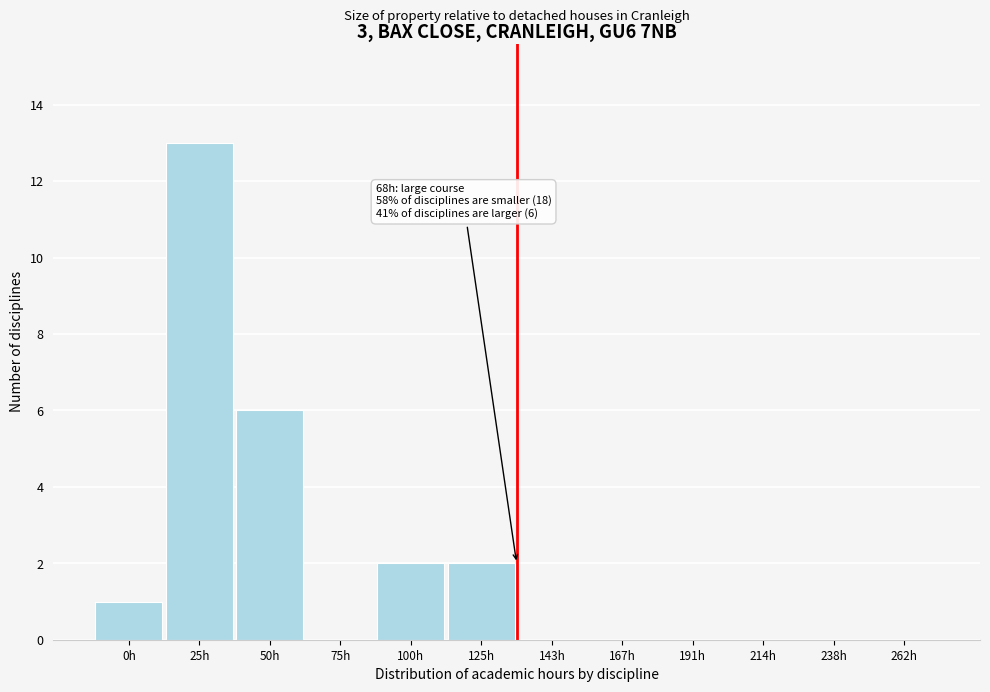

Reading left to right, list all the values displayed in this chart.

0h=1	25h=13	50h=6	75h=0	100h=2	125h=2	143h=0	167h=0	191h=0	214h=0	238h=0	262h=0